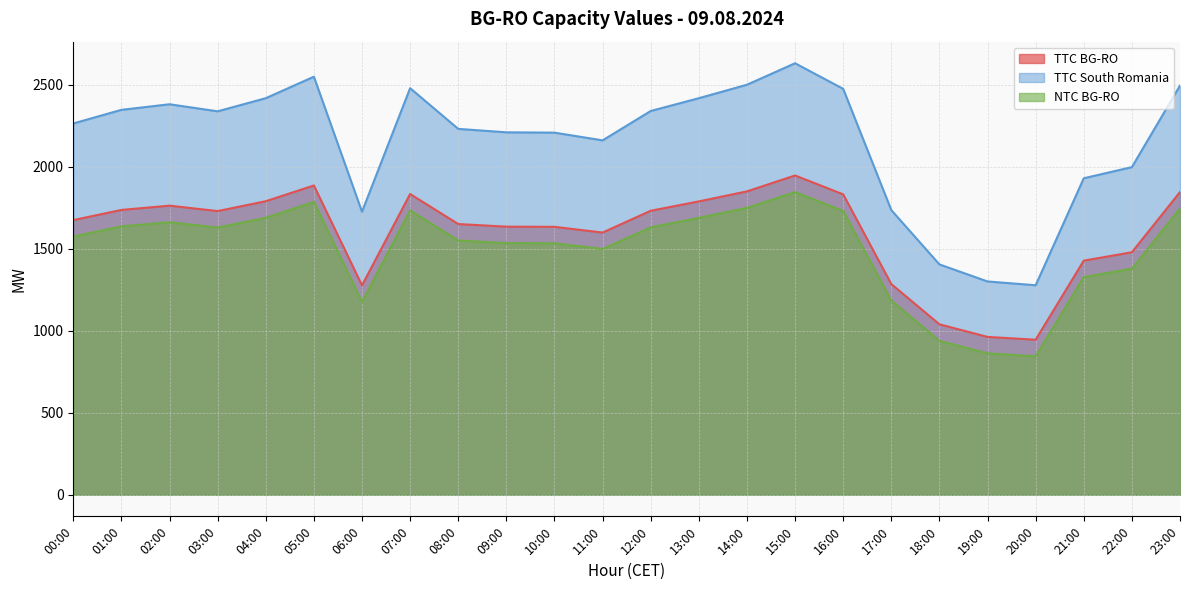

Reading left to right, transcribe all the data shown in this chart.

TTC BG-RO: 1674	1736	1762	1729	1789	1885	1276	1833	1650	1634	1633	1598	1731	1788	1849	1946	1831	1284	1039	962	945	1427	1478	1845
TTC South Romania: 2263	2346	2380	2337	2417	2548	1725	2478	2230	2209	2207	2160	2339	2417	2499	2630	2474	1735	1404	1300	1277	1929	1997	2494
NTC BG-RO: 1574	1636	1661	1629	1688	1785	1176	1733	1550	1534	1533	1498	1630	1688	1749	1845	1730	1184	938	862	844	1327	1378	1745